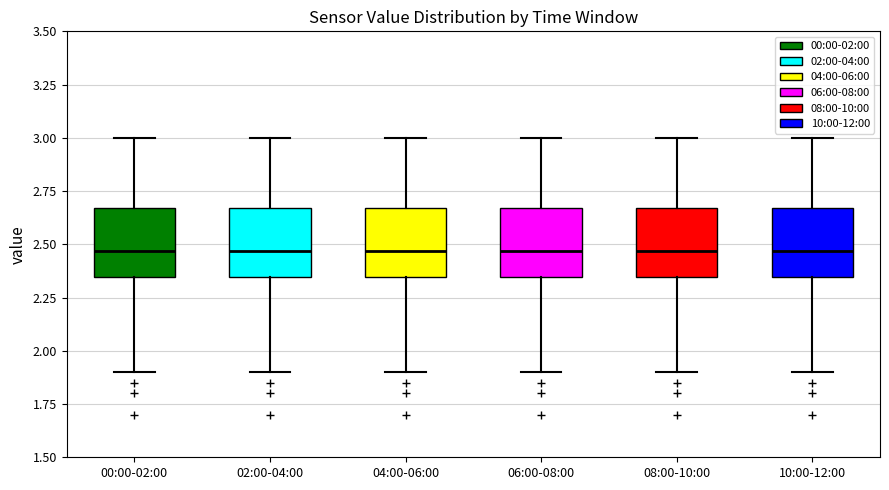

Reading left to right, read every box against the y-axis: the position of its median line, the range the box covers, and the ends of its whiskers. The values are not printed on the chart, so give them approximately, as read against the axis.

00:00-02:00: median 2.45, box 2.35 to 2.65, whiskers 1.90 to 3.00
02:00-04:00: median 2.45, box 2.35 to 2.65, whiskers 1.90 to 3.00
04:00-06:00: median 2.45, box 2.35 to 2.65, whiskers 1.90 to 3.00
06:00-08:00: median 2.45, box 2.35 to 2.65, whiskers 1.90 to 3.00
08:00-10:00: median 2.45, box 2.35 to 2.65, whiskers 1.90 to 3.00
10:00-12:00: median 2.45, box 2.35 to 2.65, whiskers 1.90 to 3.00